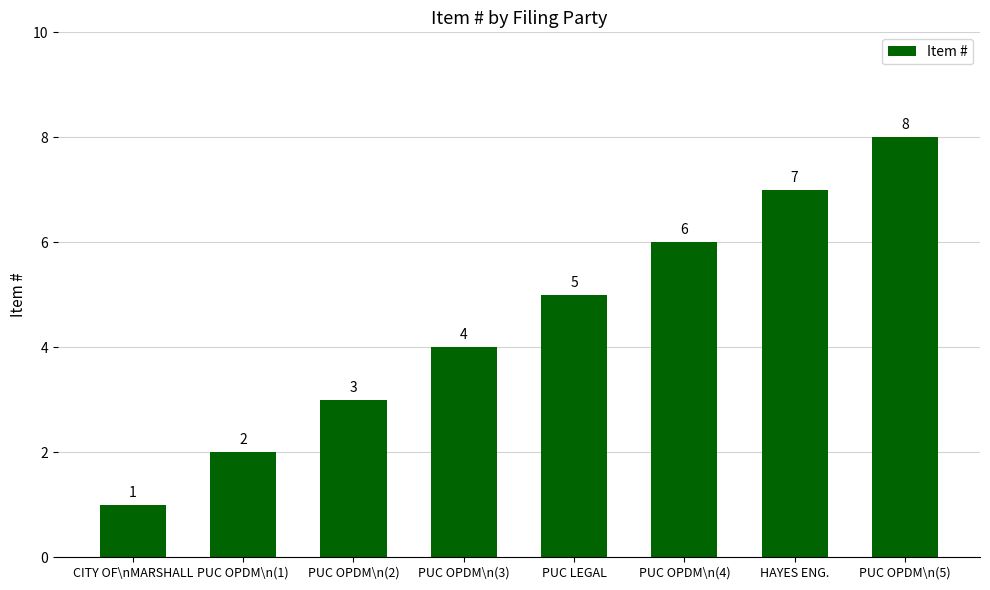

Reading left to right, what are all the values shown in this chart?

CITY OF\nMARSHALL=1	PUC OPDM\n(1)=2	PUC OPDM\n(2)=3	PUC OPDM\n(3)=4	PUC LEGAL=5	PUC OPDM\n(4)=6	HAYES ENG.=7	PUC OPDM\n(5)=8